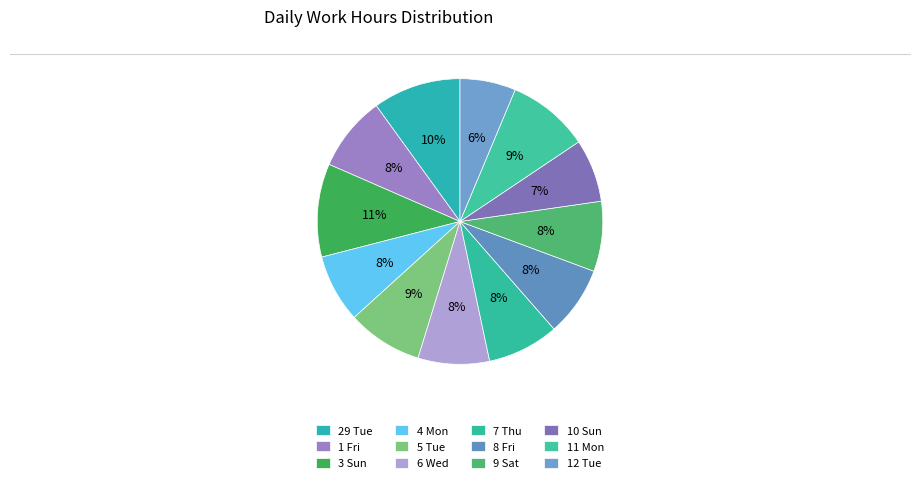

How many slices are in this pie chart?

12